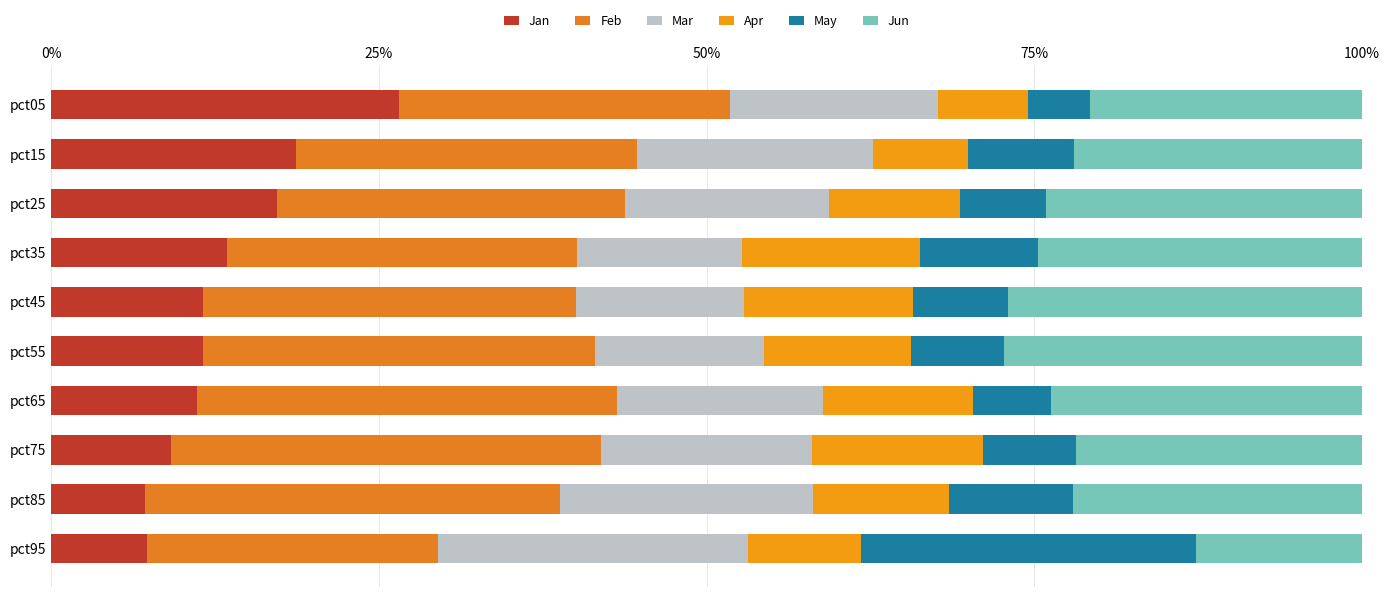

How many series are shown in this chart?

6